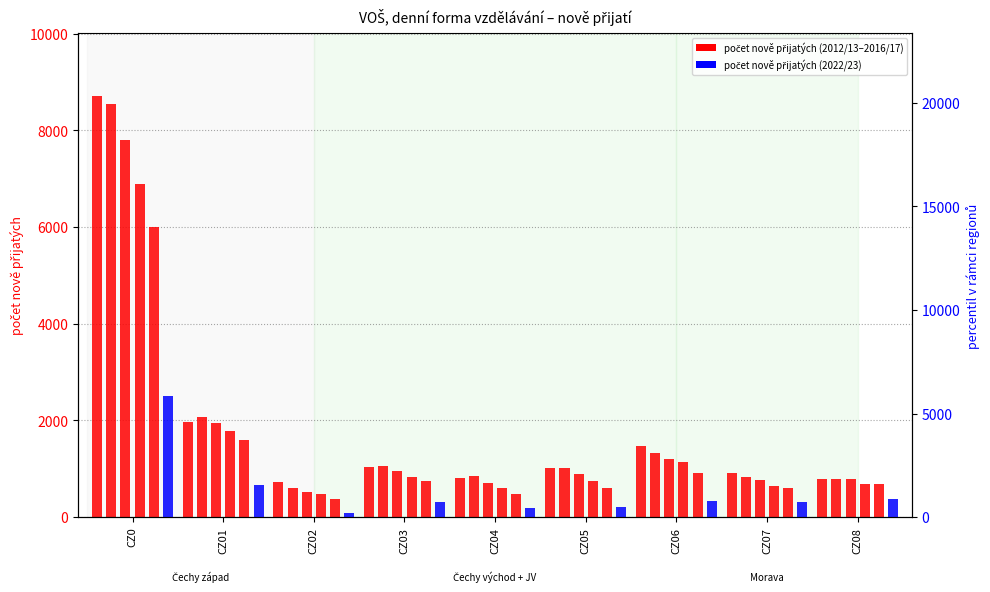

At which category does the chart reach its peak across all series?

CZ0